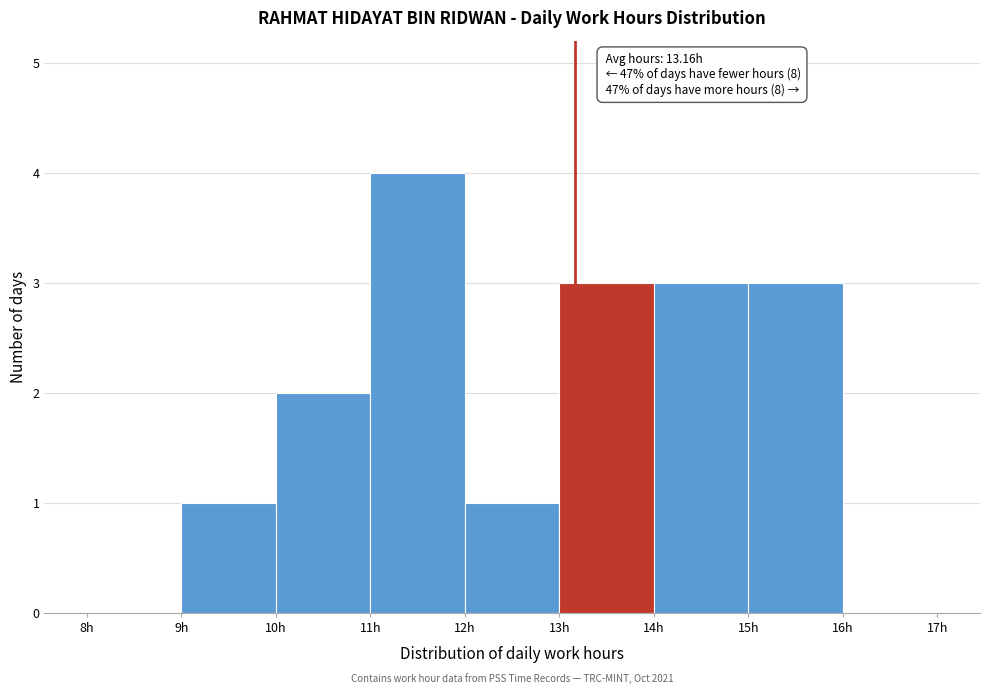

Which range on the x-axis has the tallest bar?

11 to 12